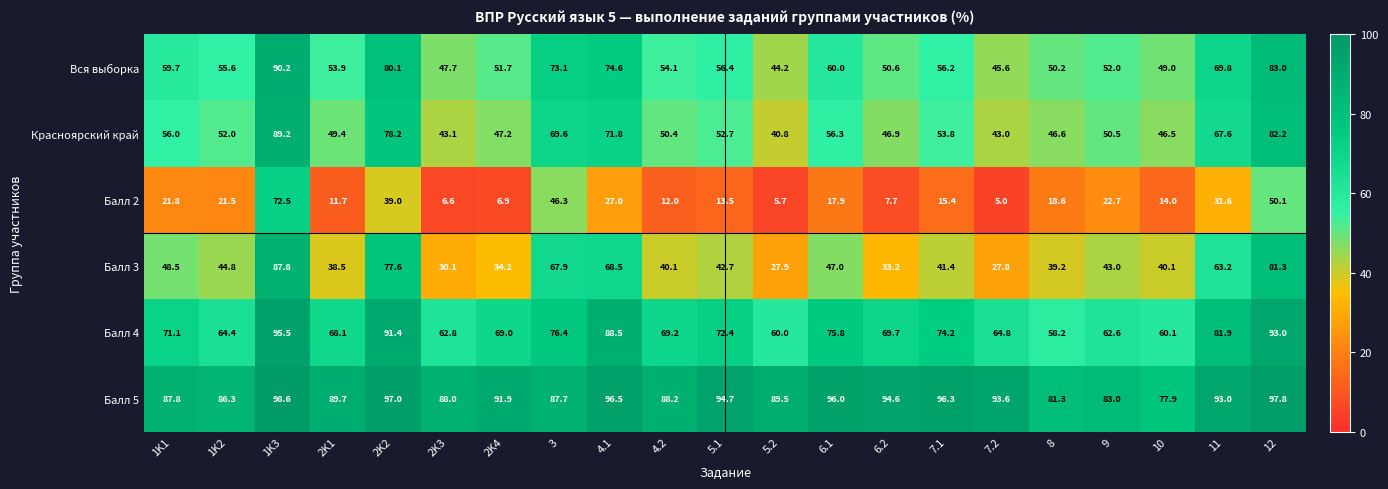

At which category is the sum across all series the highest?

1K3